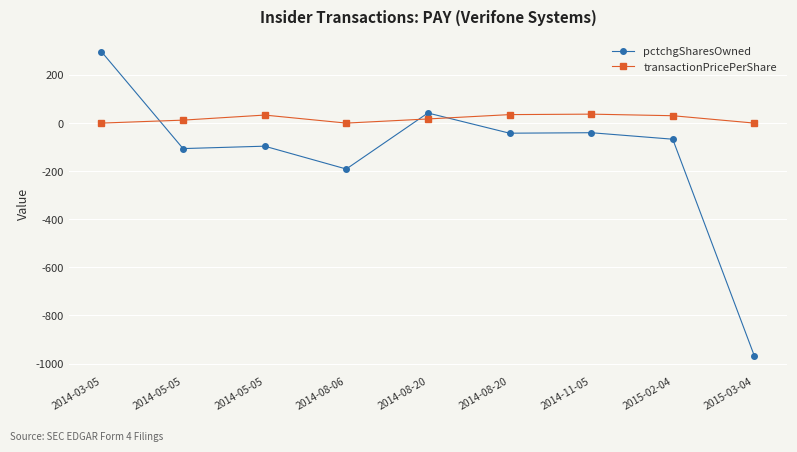

Reading left to right, list all the values displayed in this chart.

pctchgSharesOwned: 297.0	-106.0	-96.0	-191.0	42.0	-42.0	-40.0	-67.0	-968.0
transactionPricePerShare: 0.0	12.3	33.4	0.0	17.2	35.2	37.2	30.6	0.0